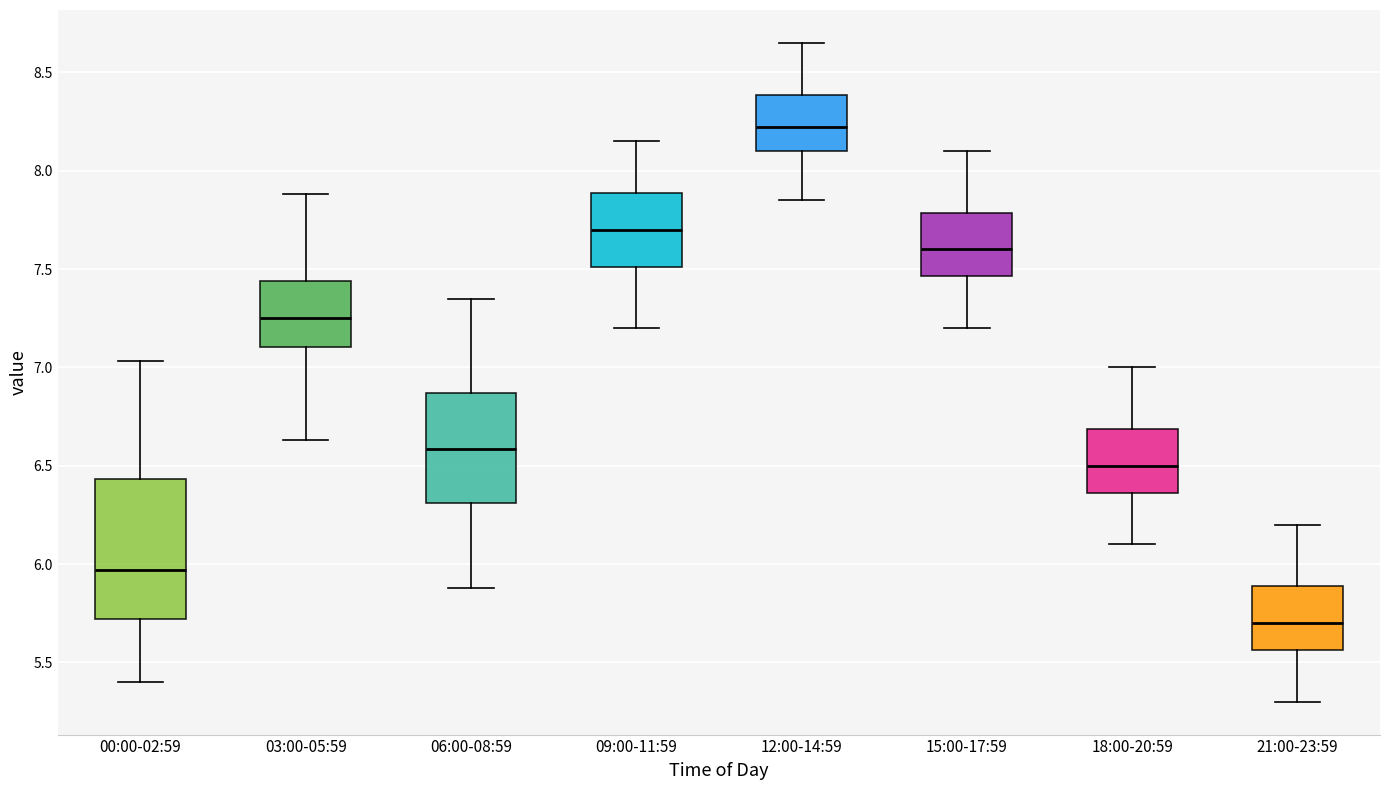

Reading left to right, read every box against the y-axis: the position of its median line, the range the box covers, and the ends of its whiskers. The values are not printed on the chart, so give them approximately, as read against the axis.

00:00-02:59: median 5.95, box 5.70 to 6.45, whiskers 5.40 to 7.05
03:00-05:59: median 7.25, box 7.10 to 7.45, whiskers 6.65 to 7.90
06:00-08:59: median 6.60, box 6.30 to 6.85, whiskers 5.90 to 7.35
09:00-11:59: median 7.70, box 7.50 to 7.90, whiskers 7.20 to 8.15
12:00-14:59: median 8.25, box 8.10 to 8.40, whiskers 7.85 to 8.65
15:00-17:59: median 7.60, box 7.45 to 7.80, whiskers 7.20 to 8.10
18:00-20:59: median 6.50, box 6.35 to 6.70, whiskers 6.10 to 7.00
21:00-23:59: median 5.70, box 5.55 to 5.90, whiskers 5.30 to 6.20